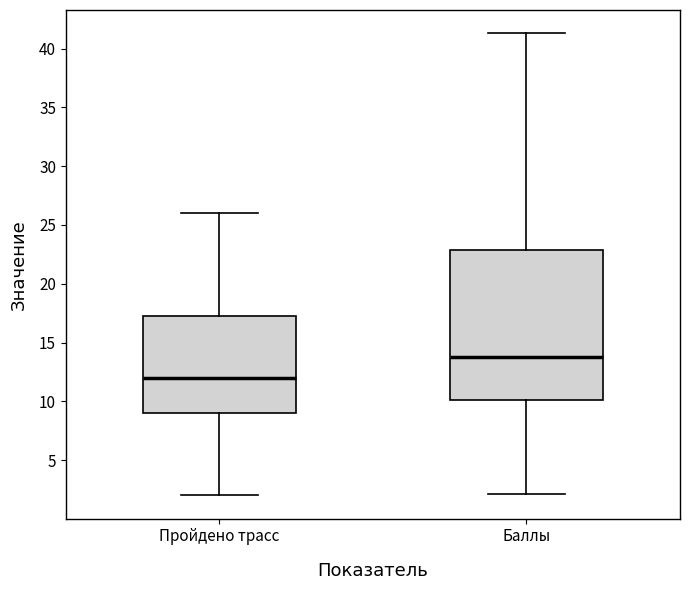

Which box is the tallest, from its lower edge to its upper edge?

Баллы